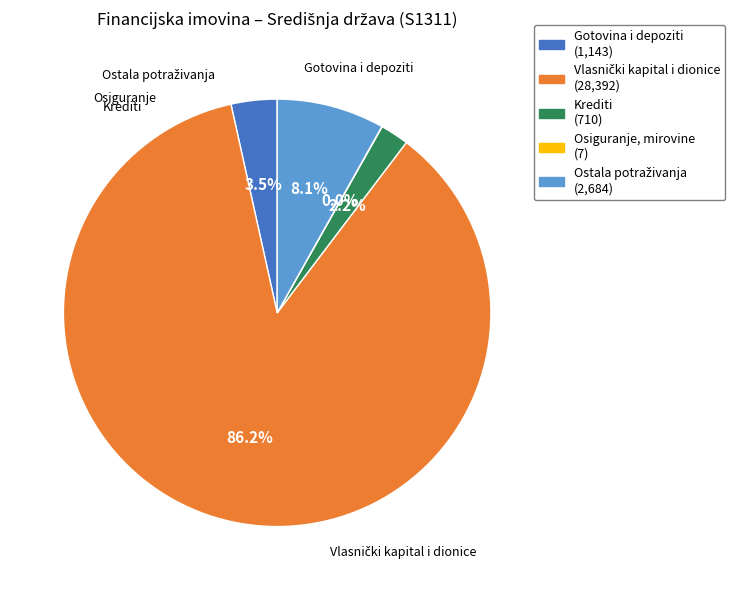

Does any single category account for the majority?

Yes